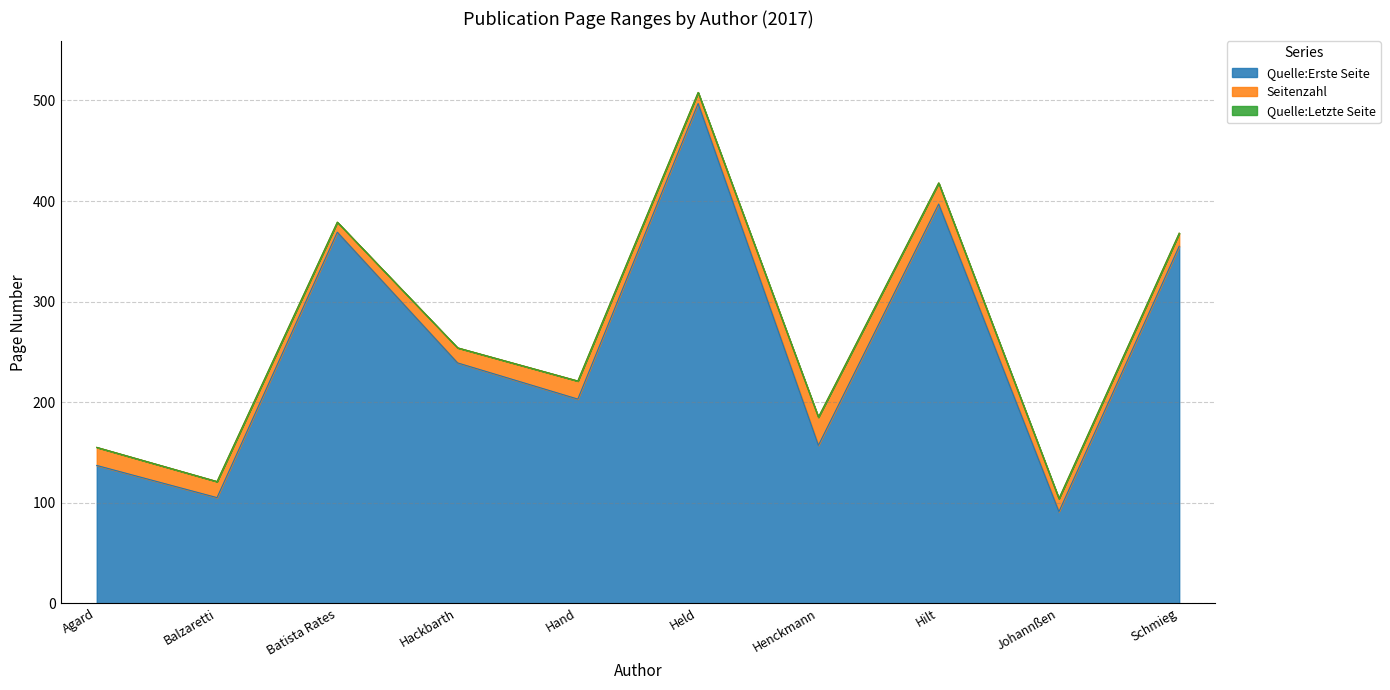

What is the label of the 8th point from the right?

Batista Rates